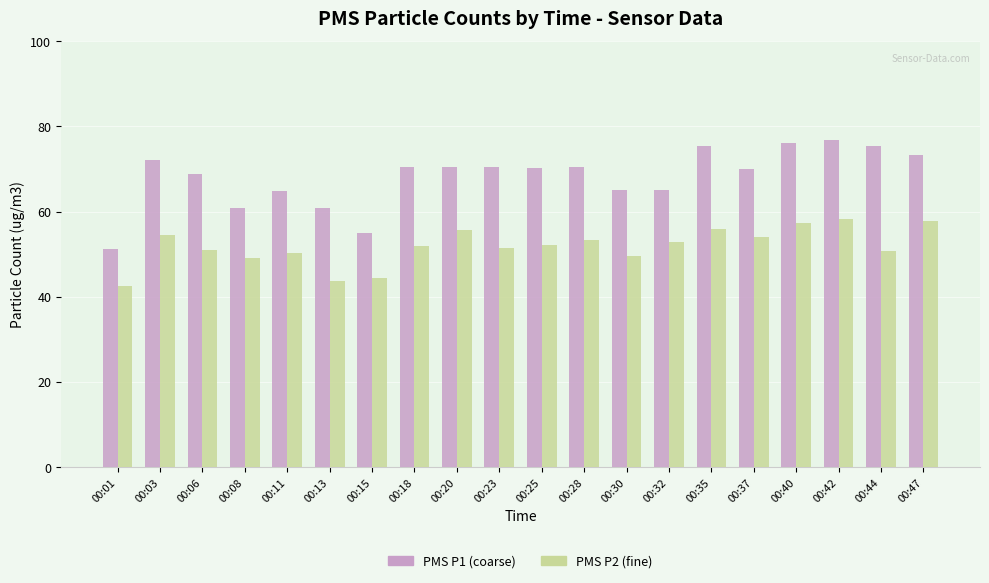

What is the greatest value displayed?

76.8